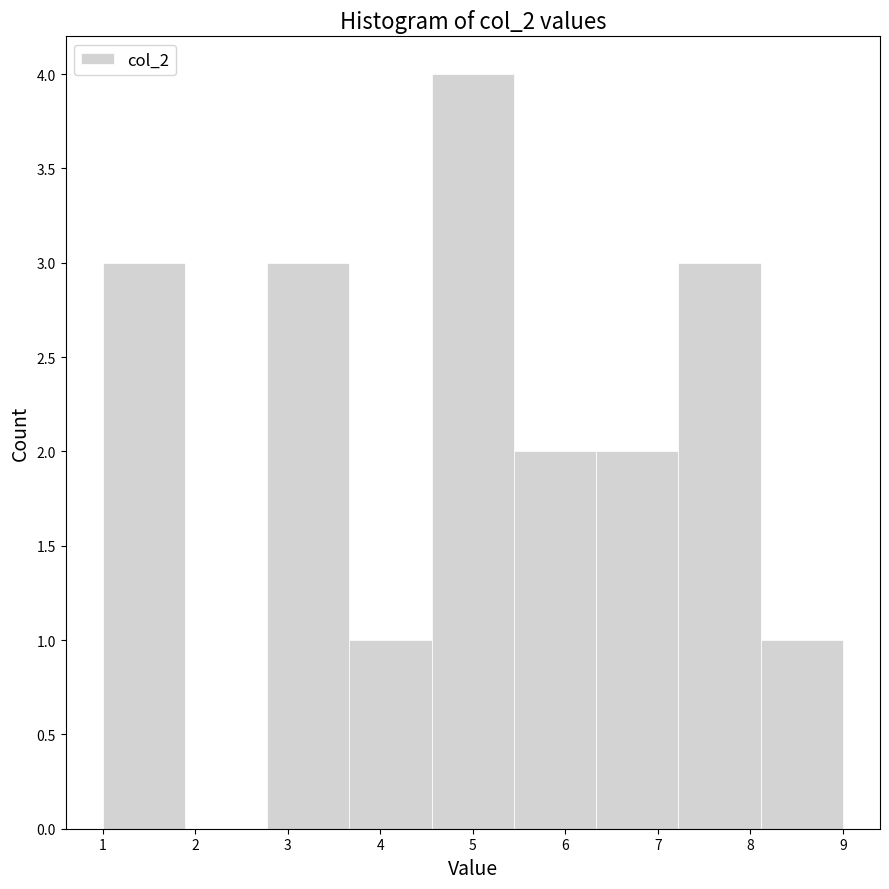

Over which range of the x-axis is the bar tallest?

4.6 to 5.4